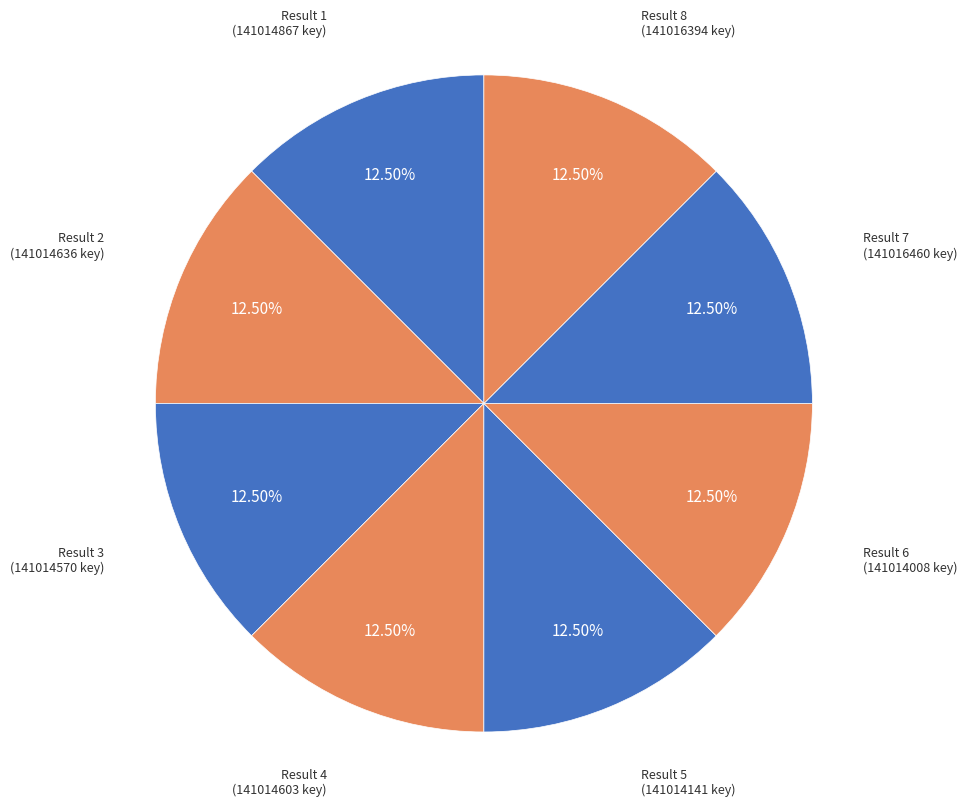

How many segments does this pie chart have?

8